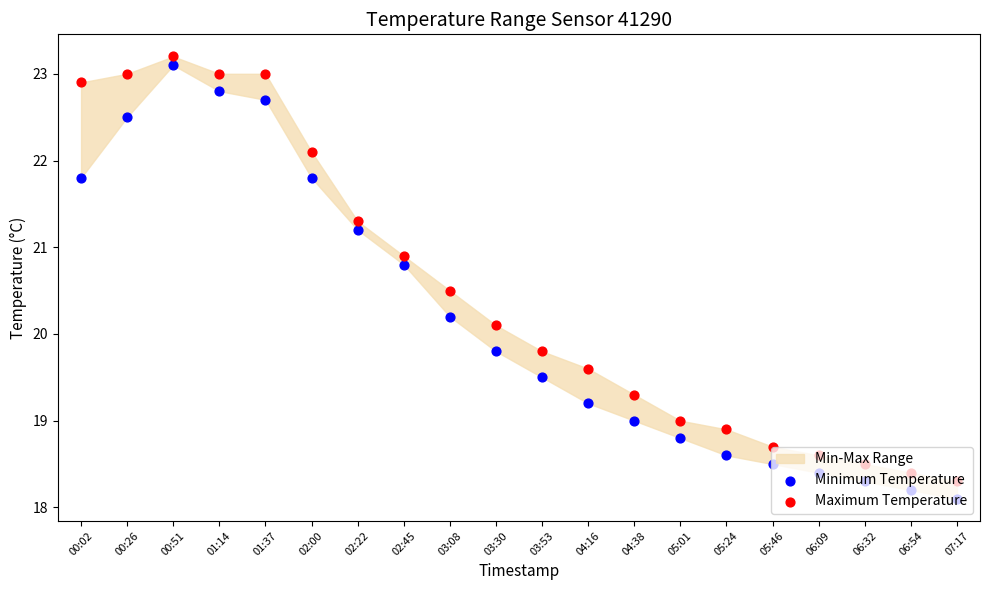

Which series has the widest spread of Y values?

Minimum Temperature